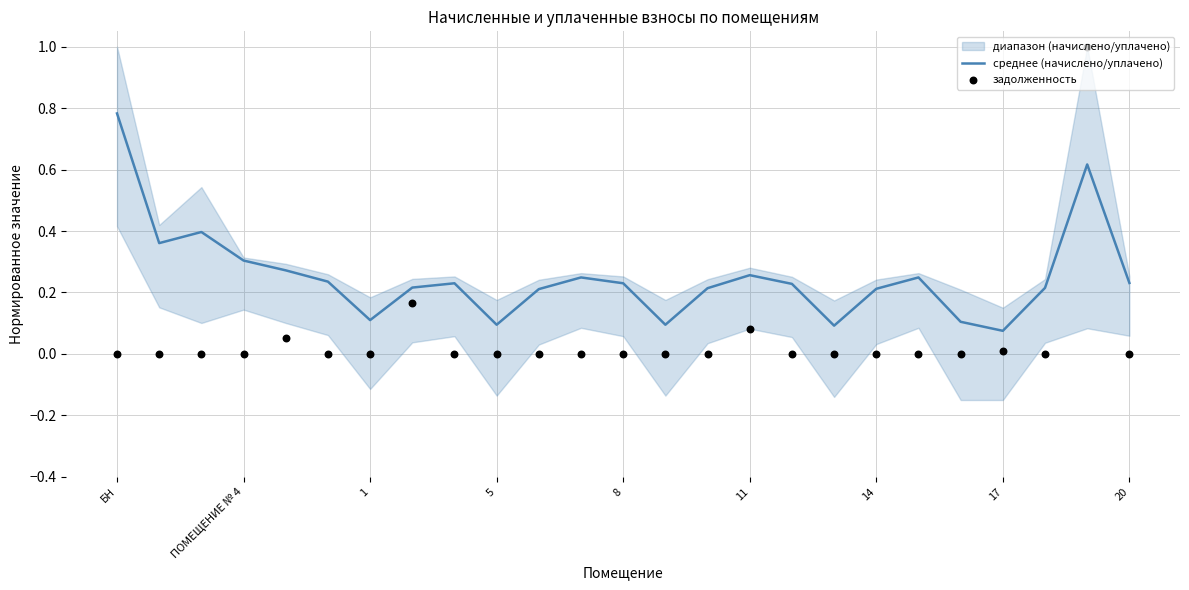

The среднее (начислено/уплачено) series shows 0.1 at 14. True or false?

False